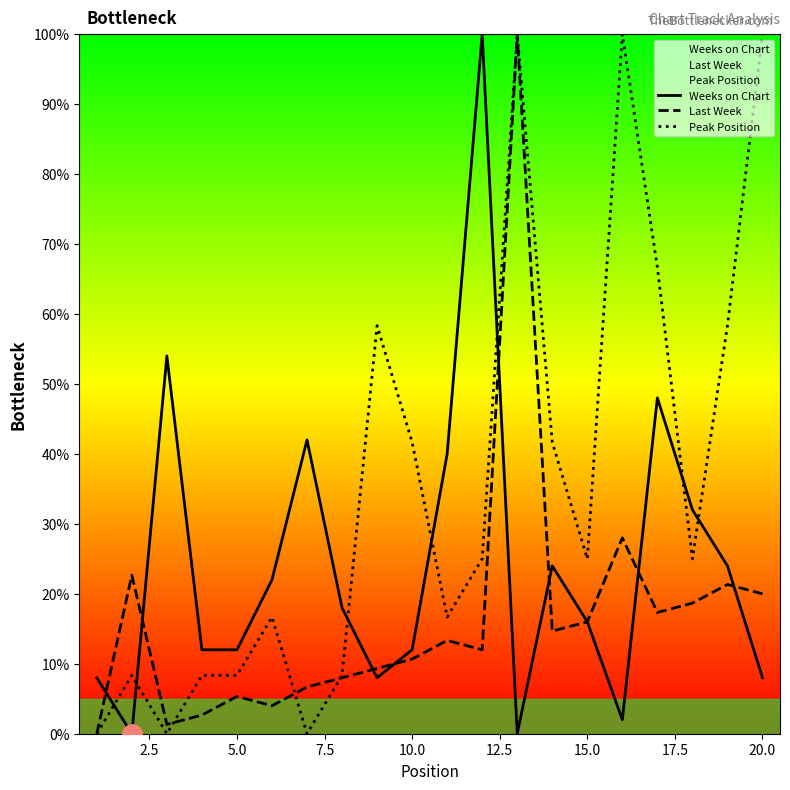

List the series in order of their overall mean, highest first.

Peak Position, Weeks on Chart, Last Week